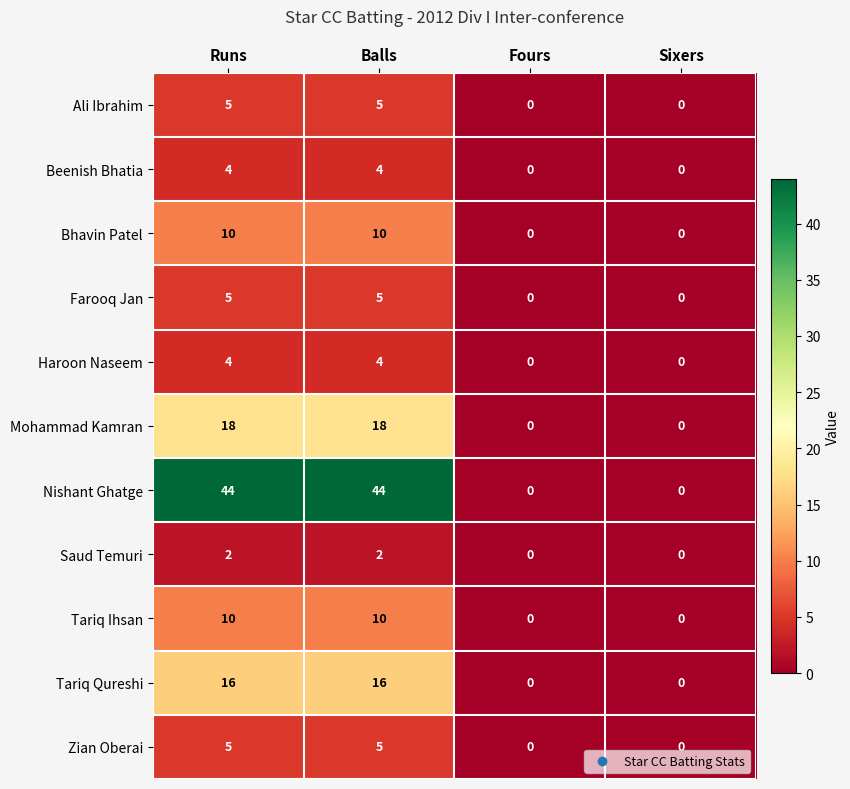

The value of Nishant Ghatge at Sixers is 0. True or false?

True